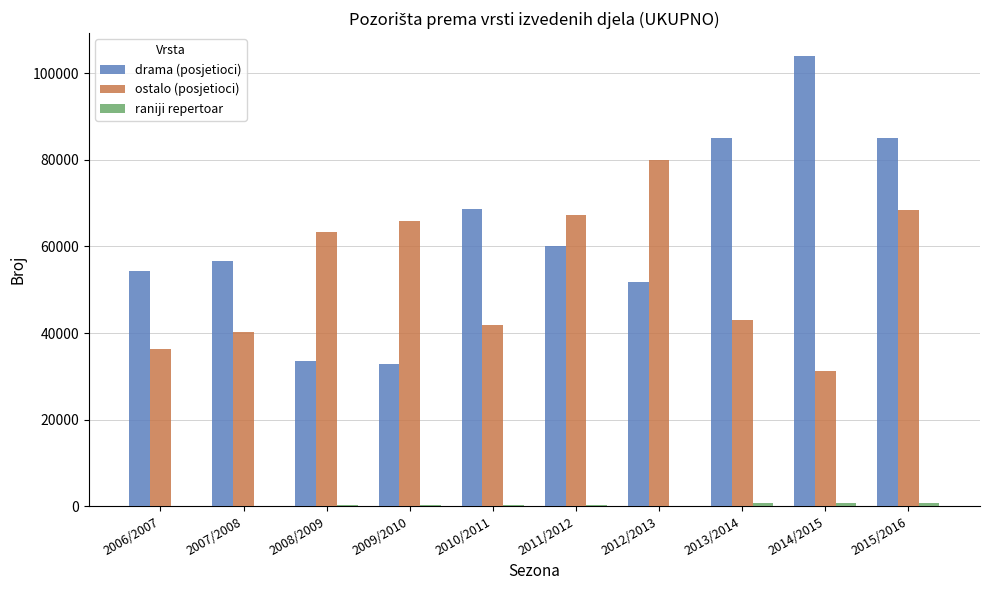

At which label does drama (posjetioci) reach its peak?

2014/2015